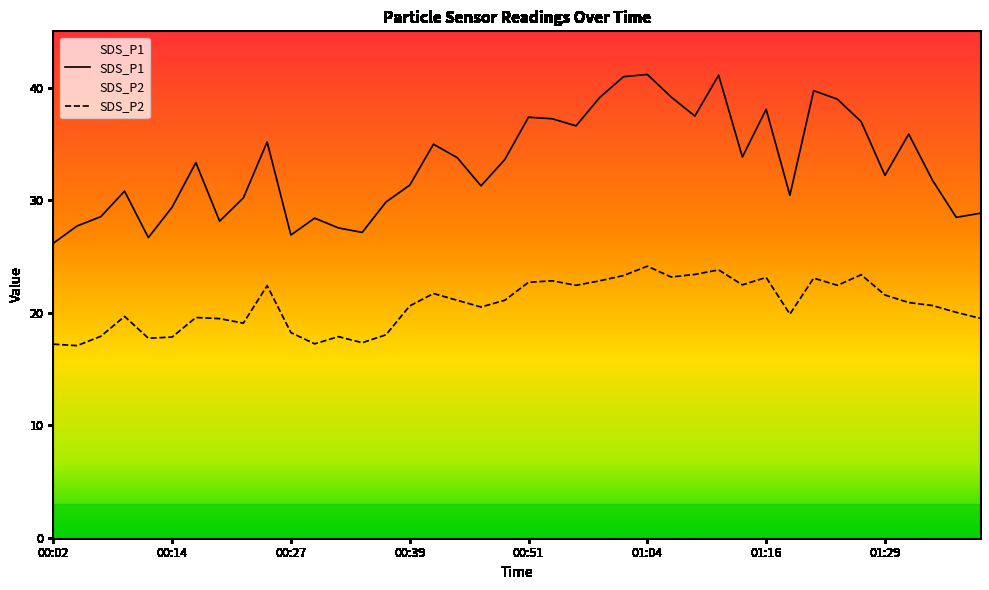

How many data points in SDS_P2 are above 20?

24